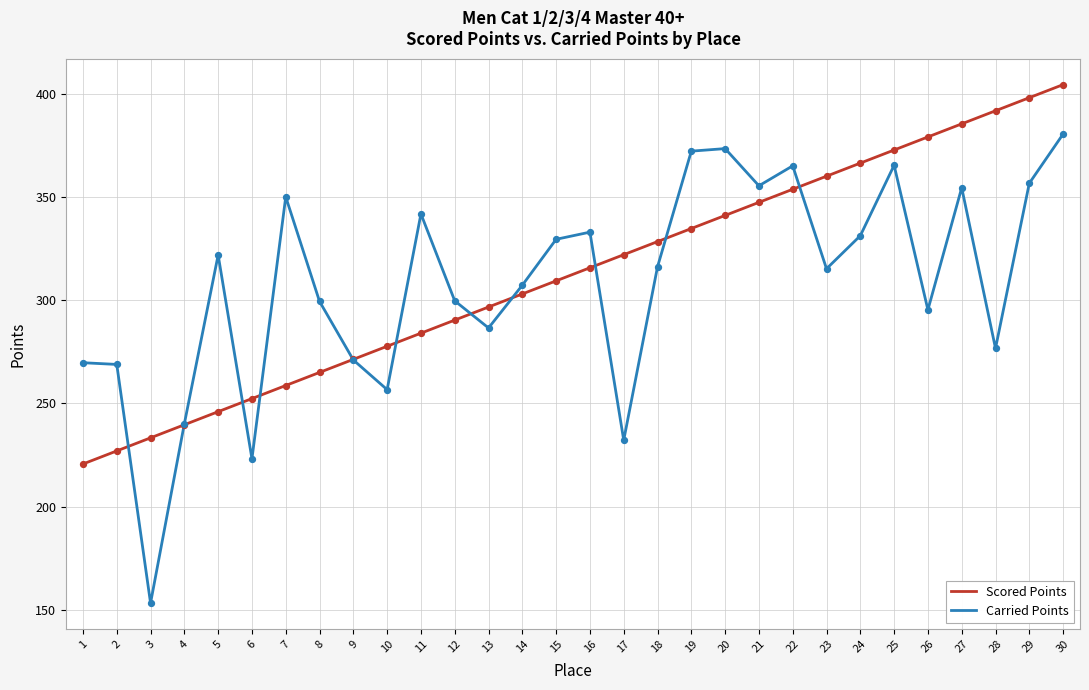

At which category is the sum across all series the highest?

30